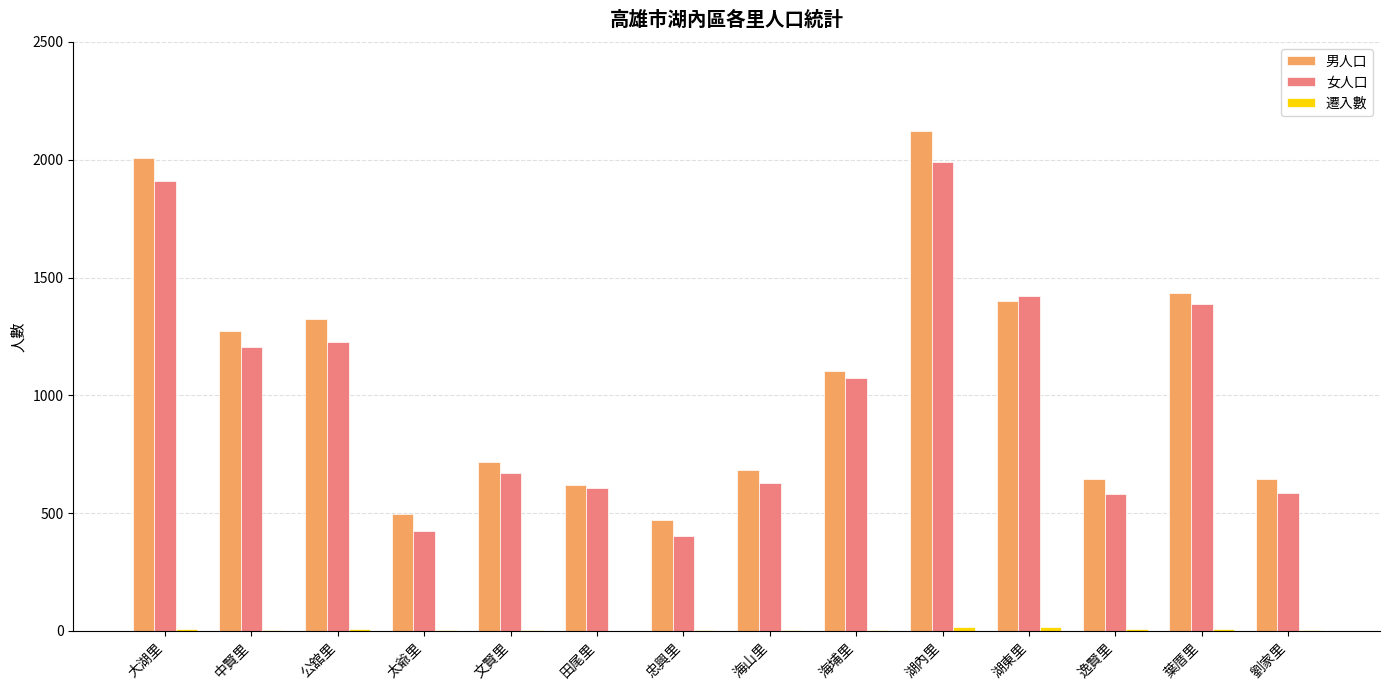

Is the value of 女人口 at 海埔里 greater than the value of 男人口 at 忠興里?

Yes